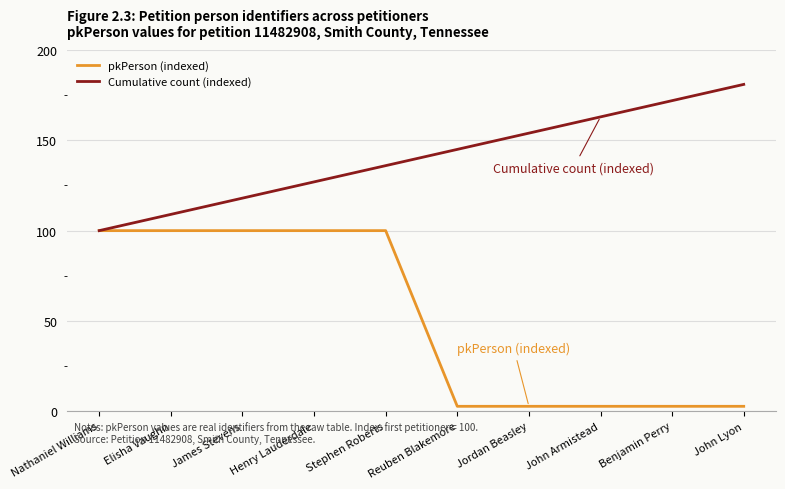

True or false: Cumulative count (indexed) has more than 2 points higher than both neighbors.

False